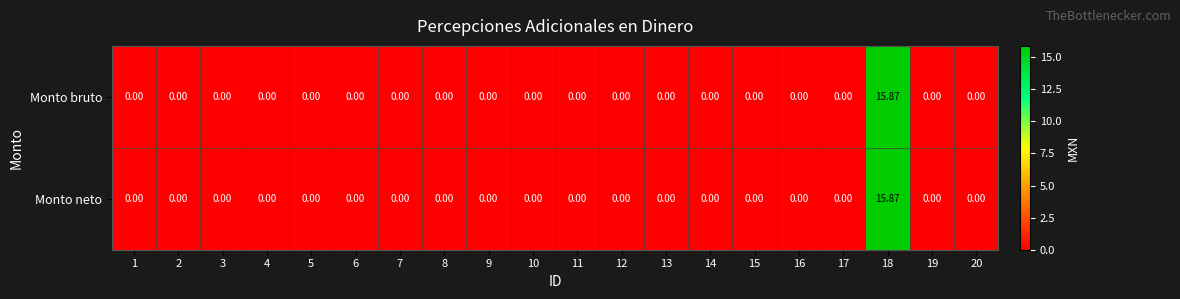

Which series has the largest total across all categories?

Monto bruto